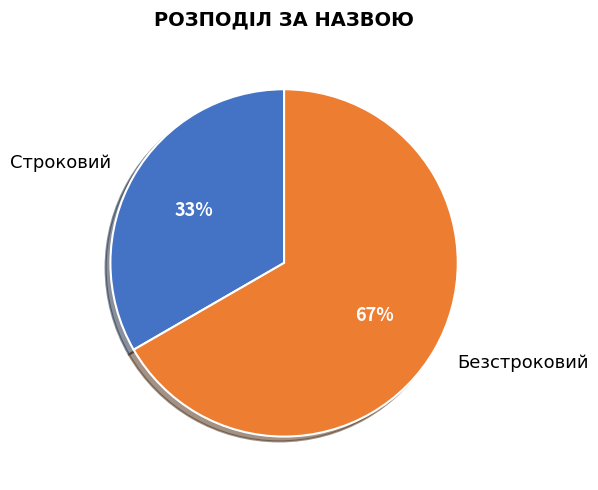

What is the ratio of the value at Безстроковий to the value at Строковий?

2.0